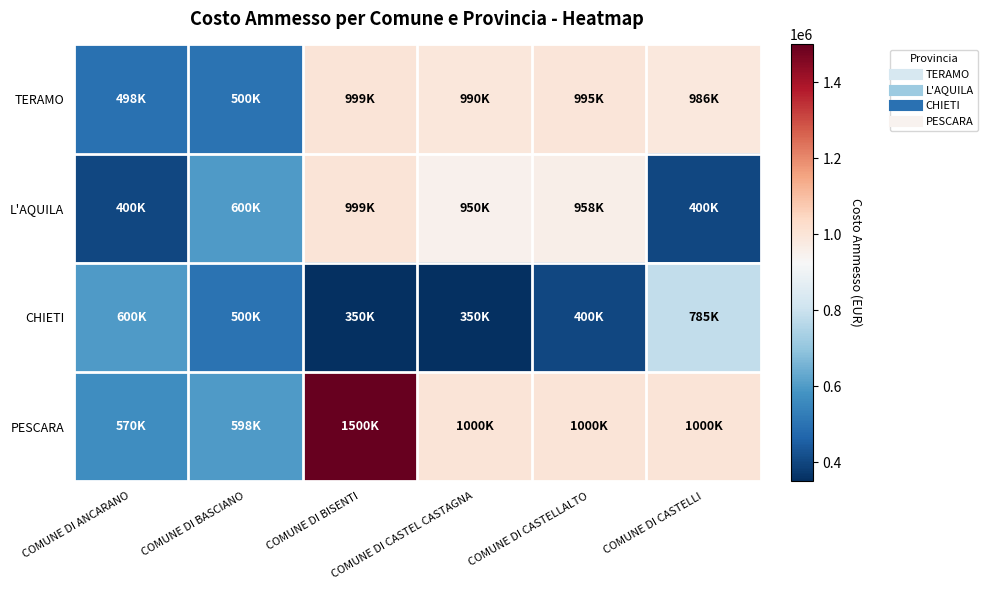

At which category does the chart reach its peak across all series?

COMUNE DI BISENTI